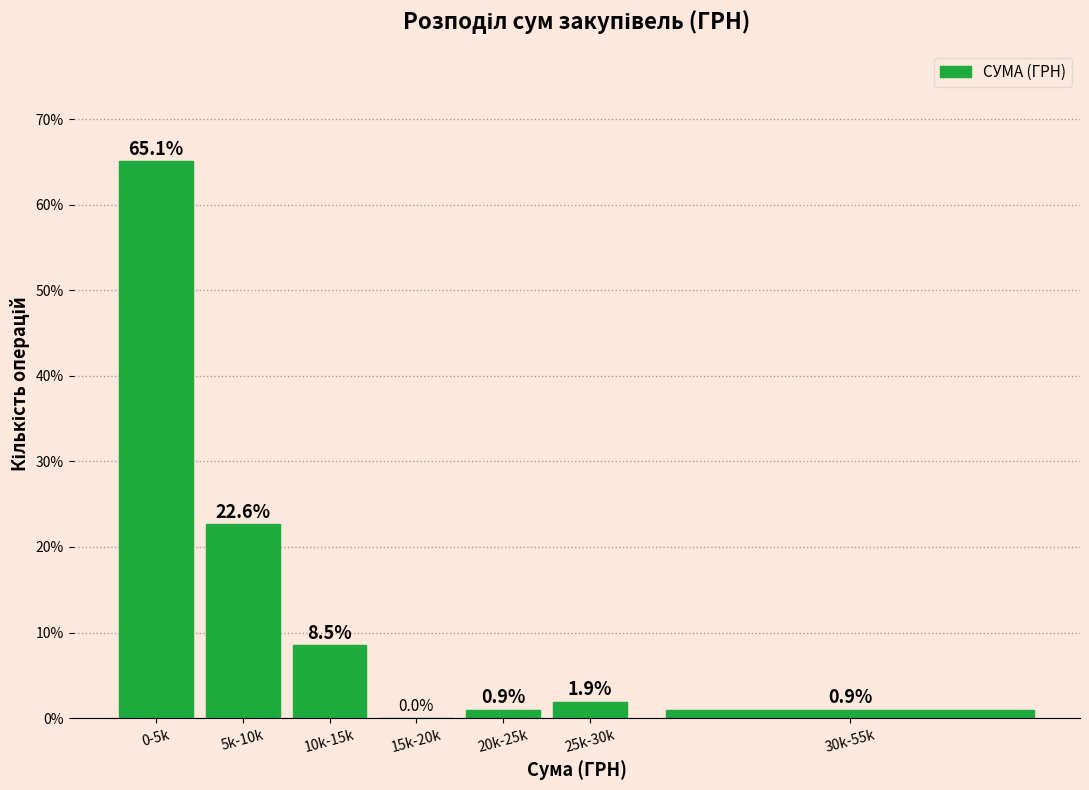

Reading left to right, what are all the values shown in this chart?

0-5k=65.1	5k-10k=22.6	10k-15k=8.5	15k-20k=0.0	20k-25k=0.9	25k-30k=1.9	30k-55k=0.9